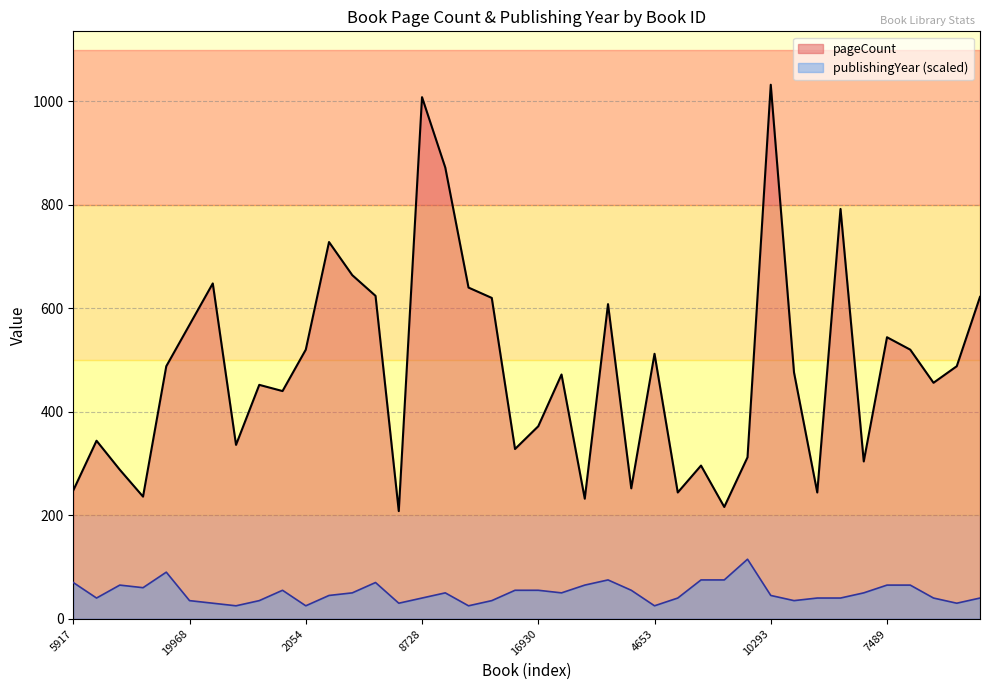

List the series in order of their overall mean, highest first.

pageCount, publishingYear (scaled)